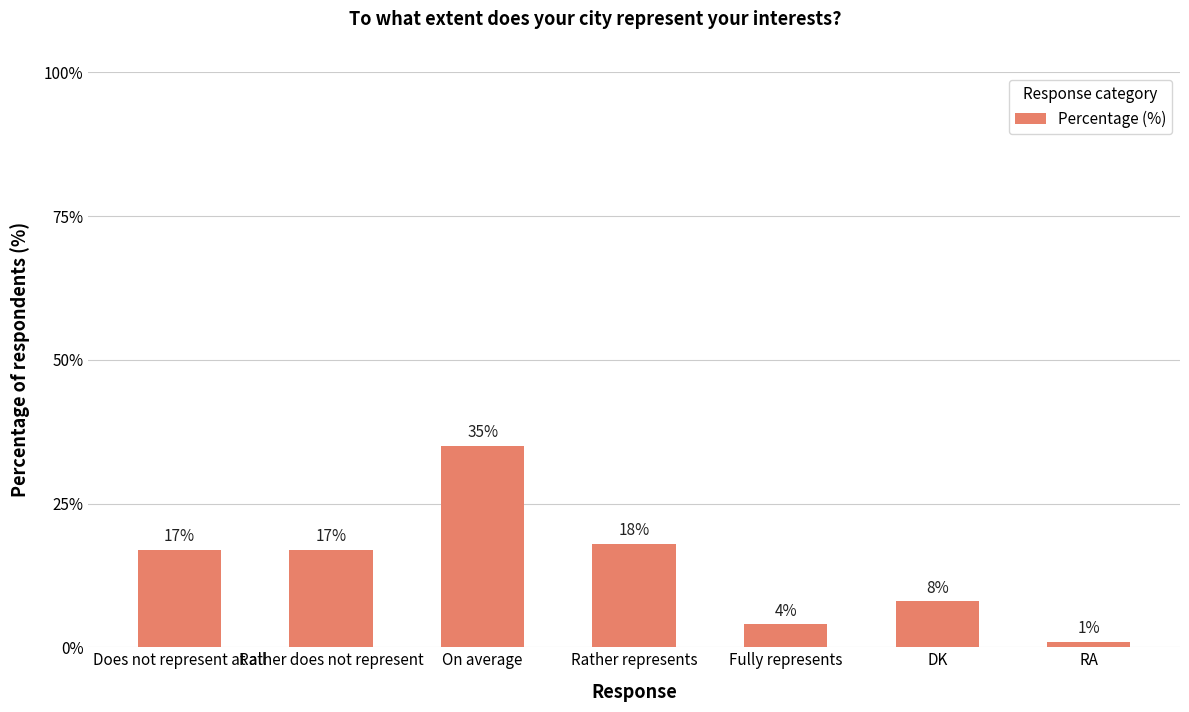

What is the sum of all values?

100